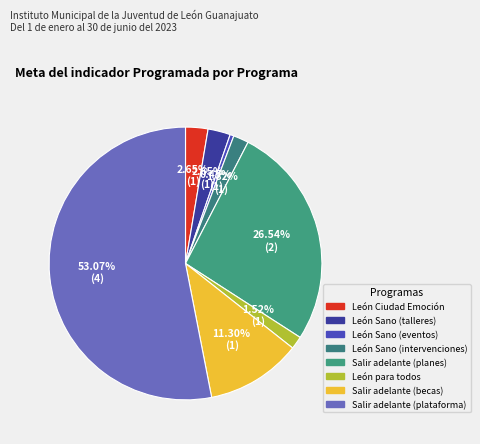

The Salir adelante (plataforma) slice represents 44% of the pie. True or false?

False